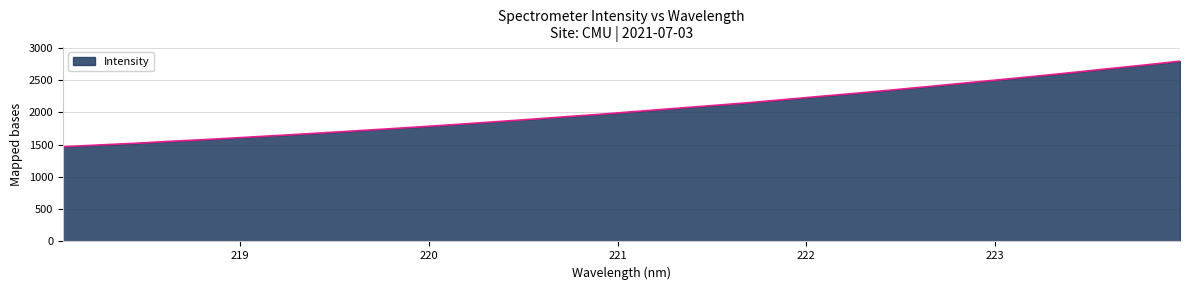

What is the smallest value displayed?

1467.9